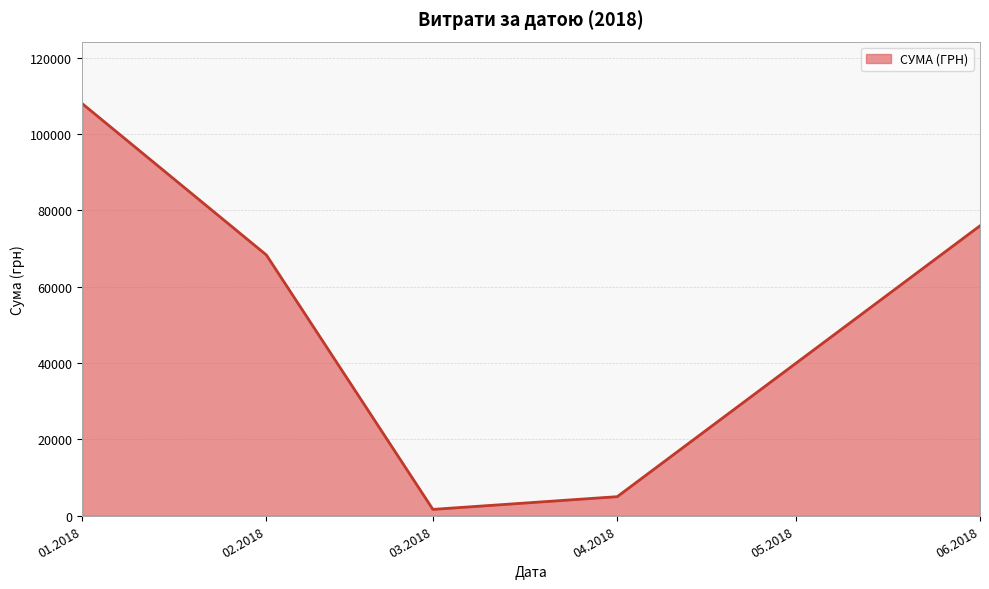

Rank the categories by value from highest to lowest.

01.2018, 06.2018, 02.2018, 04.2018, 03.2018